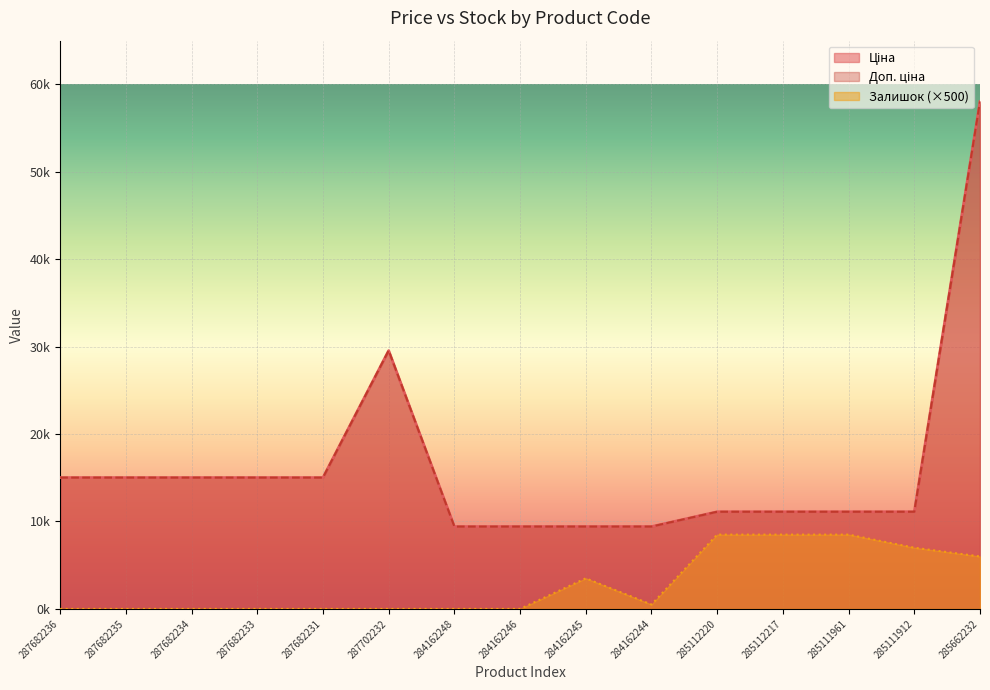

Which series has the widest spread of values?

Ціна